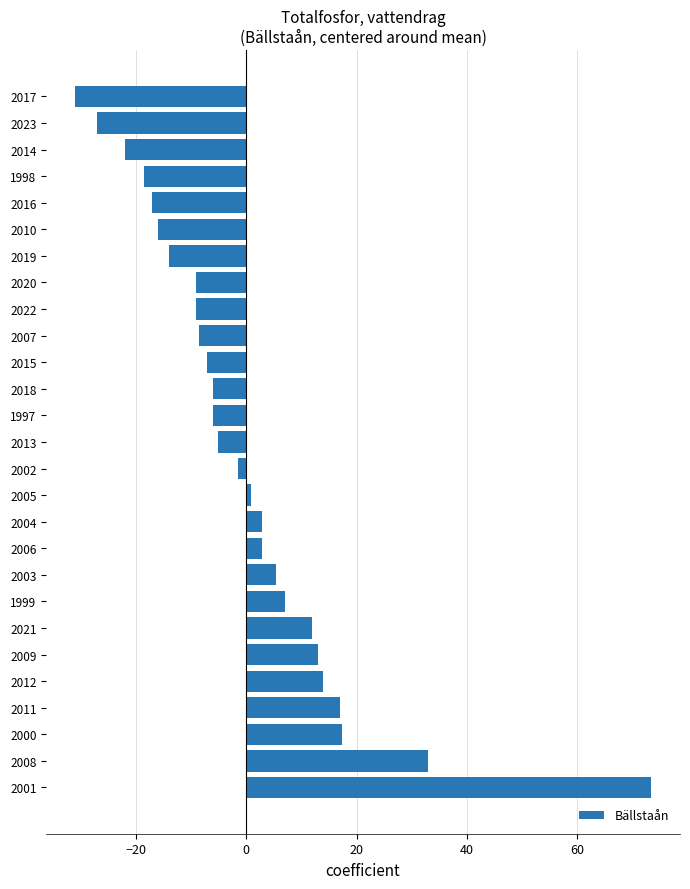

True or false: the data shows 16.9 at 2011.

True